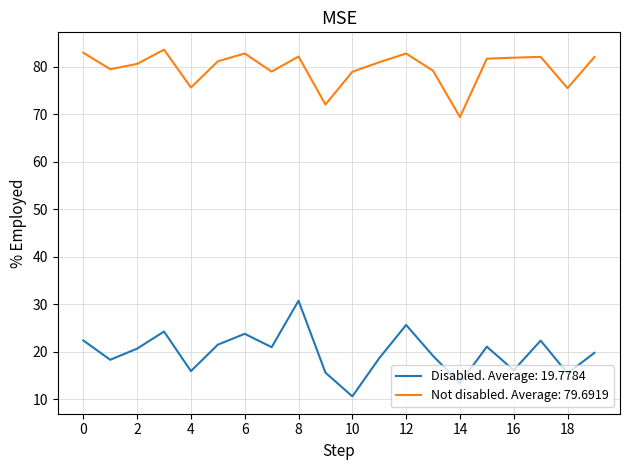

Is this an area chart (filled region under the line)?

No